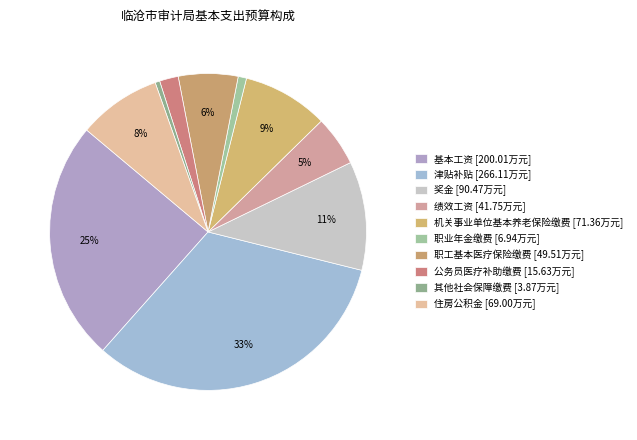

Count the number of slices in the pie.

10